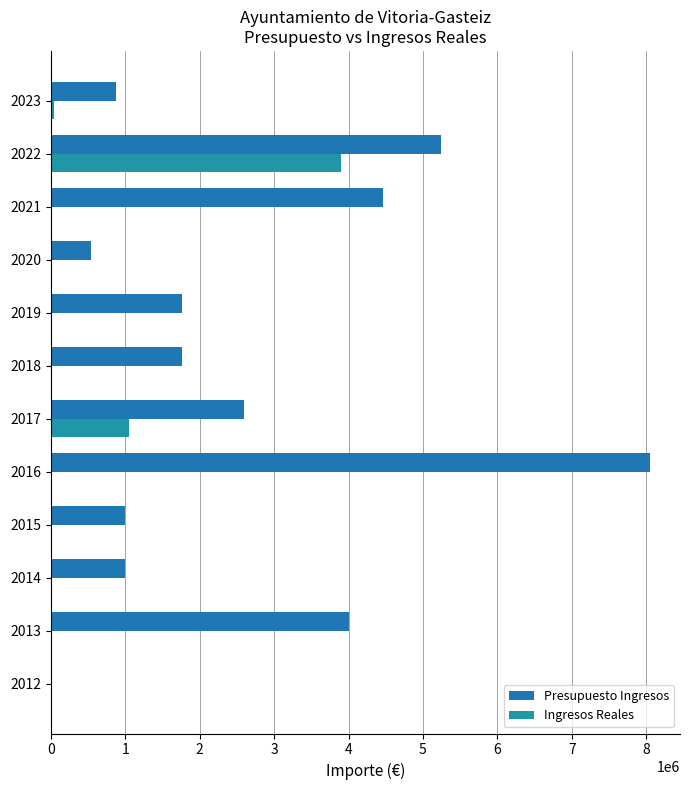

How many series are shown in this chart?

2